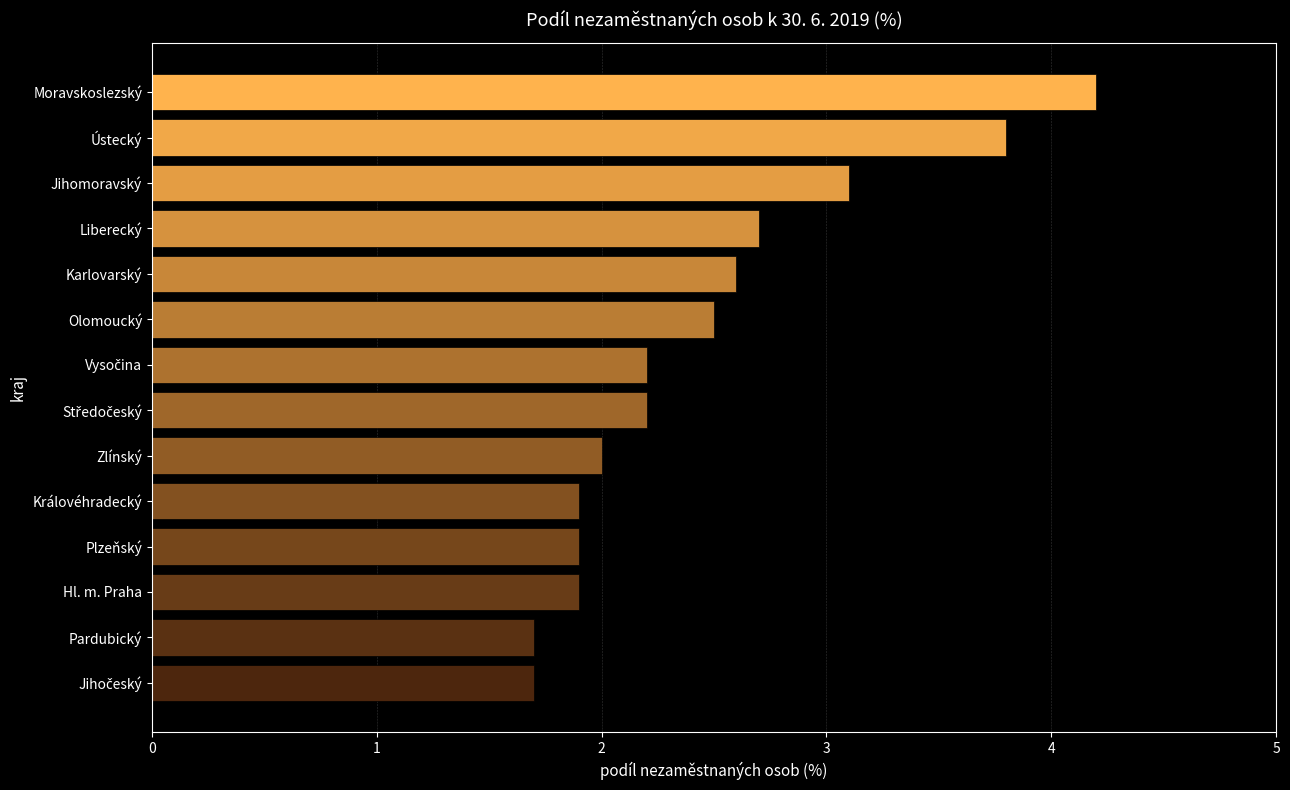

Reading bottom to top, list all the values displayed in this chart.

1.7	1.7	1.9	1.9	1.9	2.0	2.2	2.2	2.5	2.6	2.7	3.1	3.8	4.2